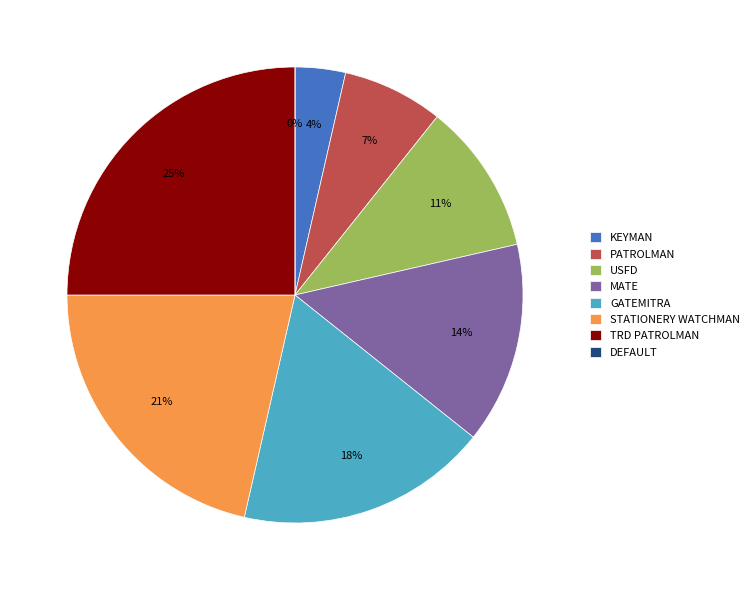

Does GATEMITRA account for over 50% of the chart?

No